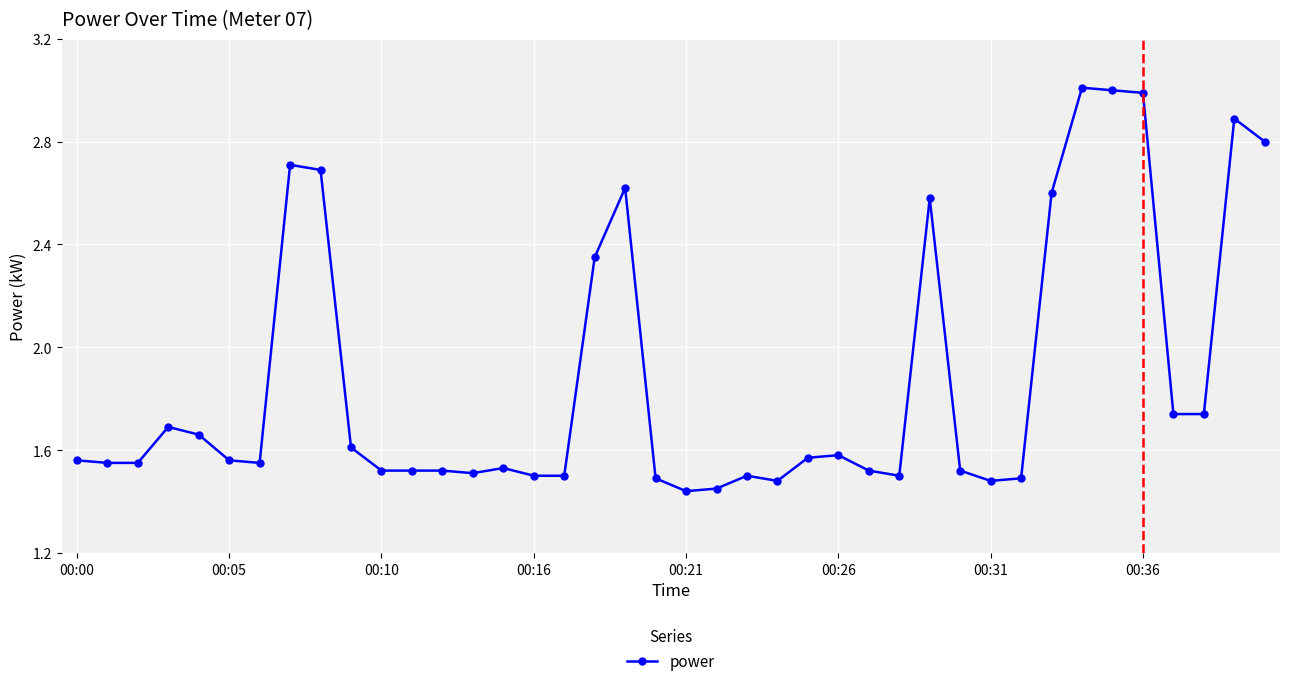

Count the values in the range 1 to 2.

29